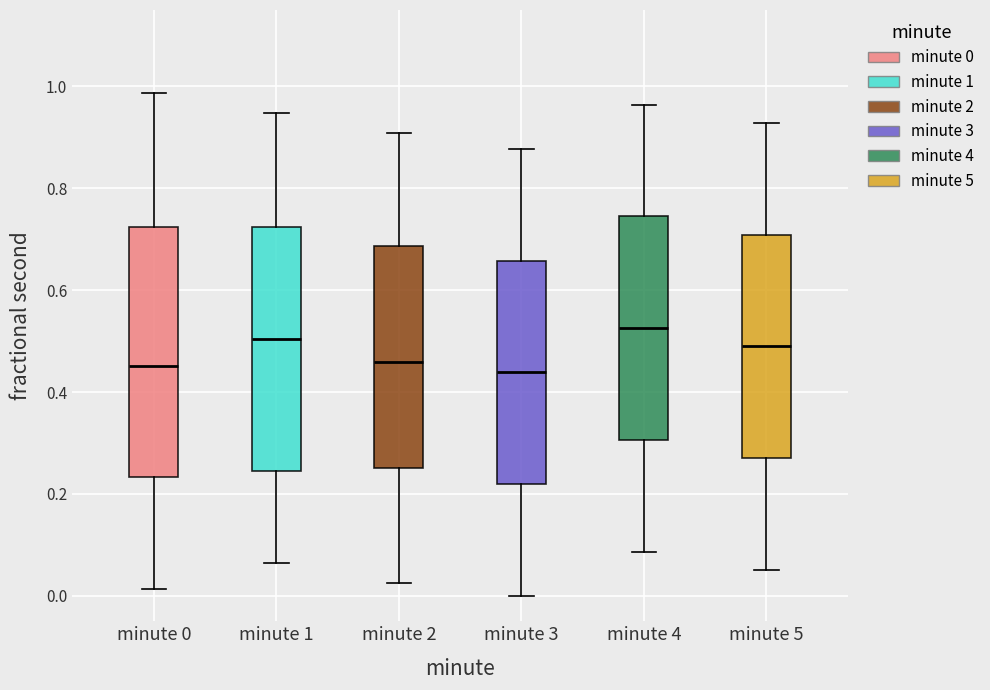

Reading left to right, transcribe this box plot: for each box, give where its median line is, the range the box spans, and where its two whiskers end, as read against the y-axis. The values are not printed on the chart, so give them approximately, as read against the axis.

minute 0: median 0.46, box 0.24 to 0.72, whiskers 0.02 to 0.98
minute 1: median 0.50, box 0.24 to 0.72, whiskers 0.06 to 0.94
minute 2: median 0.46, box 0.26 to 0.68, whiskers 0.02 to 0.90
minute 3: median 0.44, box 0.22 to 0.66, whiskers 0.00 to 0.88
minute 4: median 0.52, box 0.30 to 0.74, whiskers 0.08 to 0.96
minute 5: median 0.48, box 0.28 to 0.70, whiskers 0.06 to 0.92